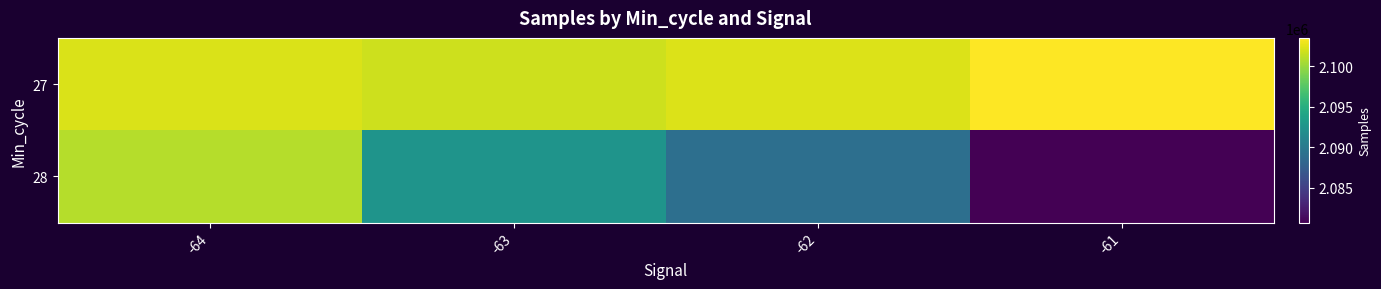

Which series has the largest total across all categories?

27